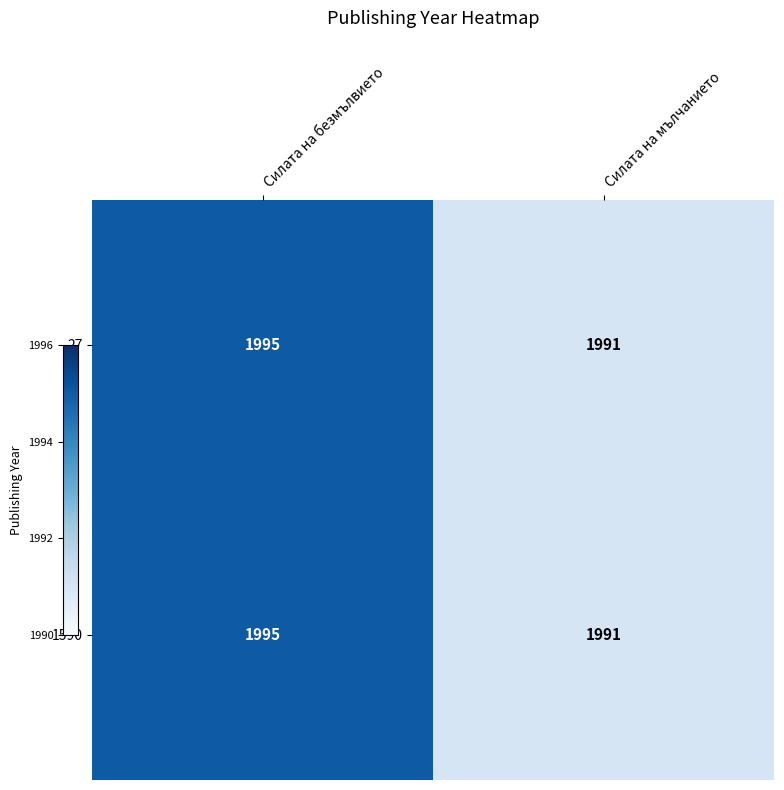

Reading right to left, list all the values displayed in this chart.

27: Силата на мълчанието=1991	Силата на безмълвието=1995
1590: Силата на мълчанието=1991	Силата на безмълвието=1995